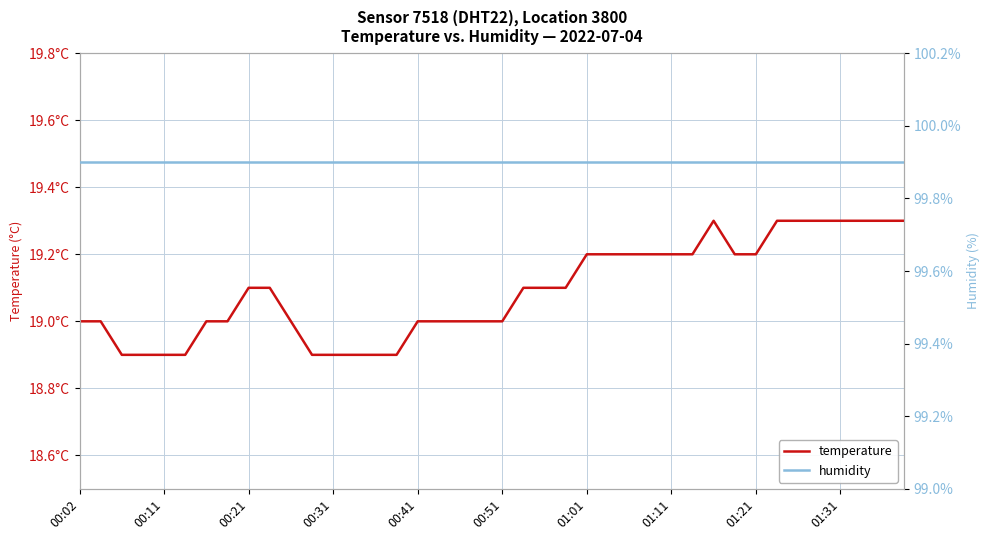

What are all the series names shown in the legend?

temperature, humidity